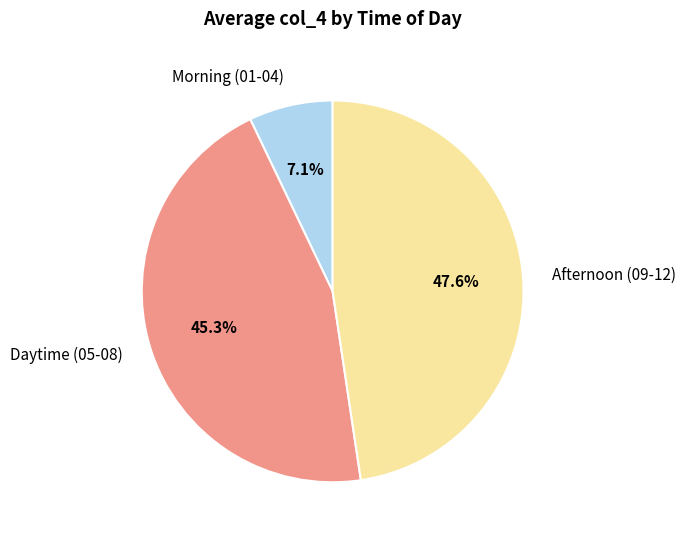

Which slice is the smallest?

Morning (01-04)